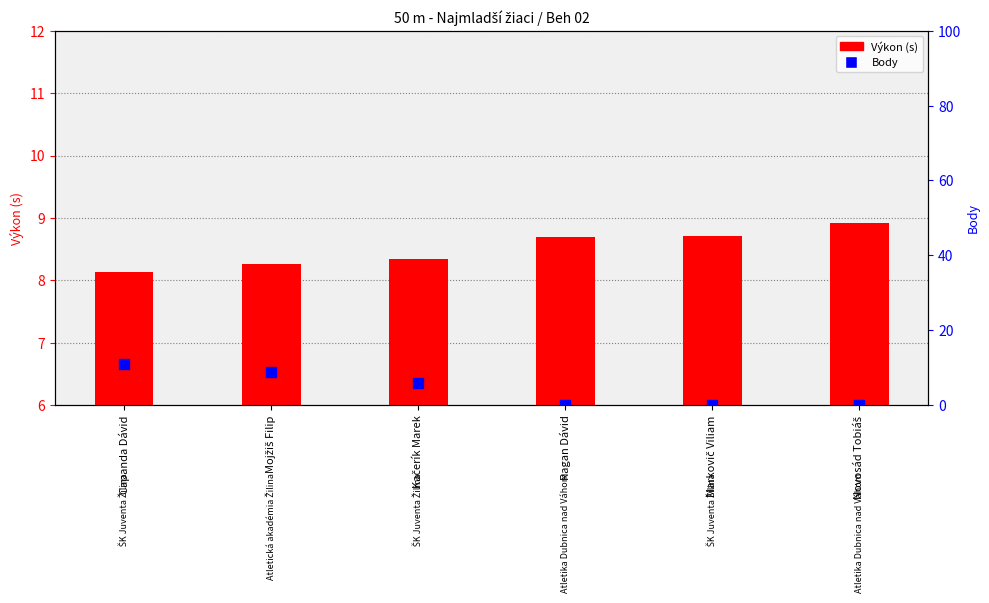

Which series reaches the minimum Y coordinate?

Body